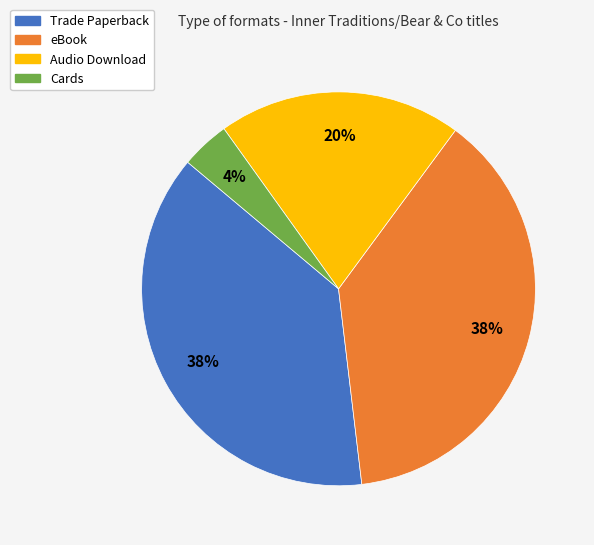

To the nearest percent, what is the average slice percentage?

25%